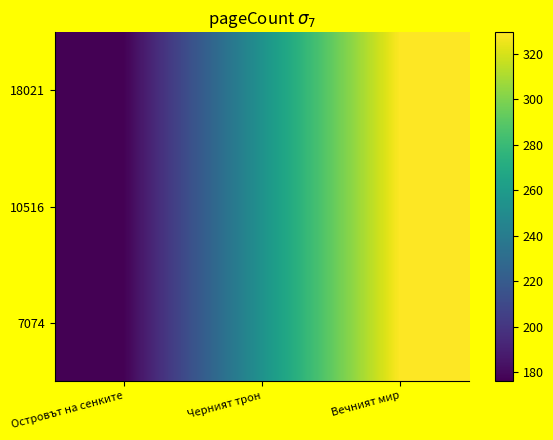

At how many categories does at least one series exceed 251?

2